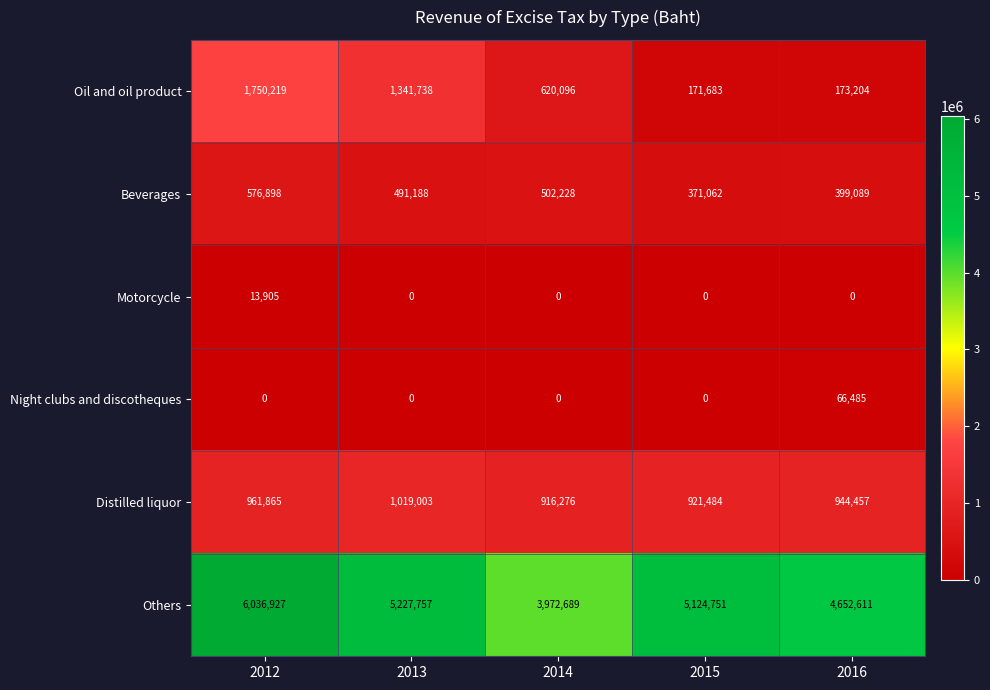

The Beverages series shows 286207 at 2013. True or false?

False